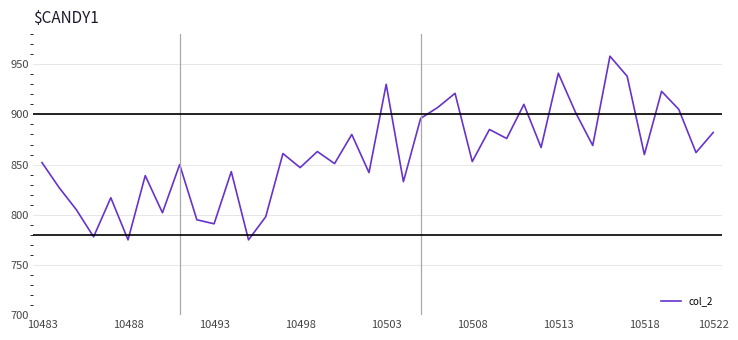

What is the greatest value displayed?

958